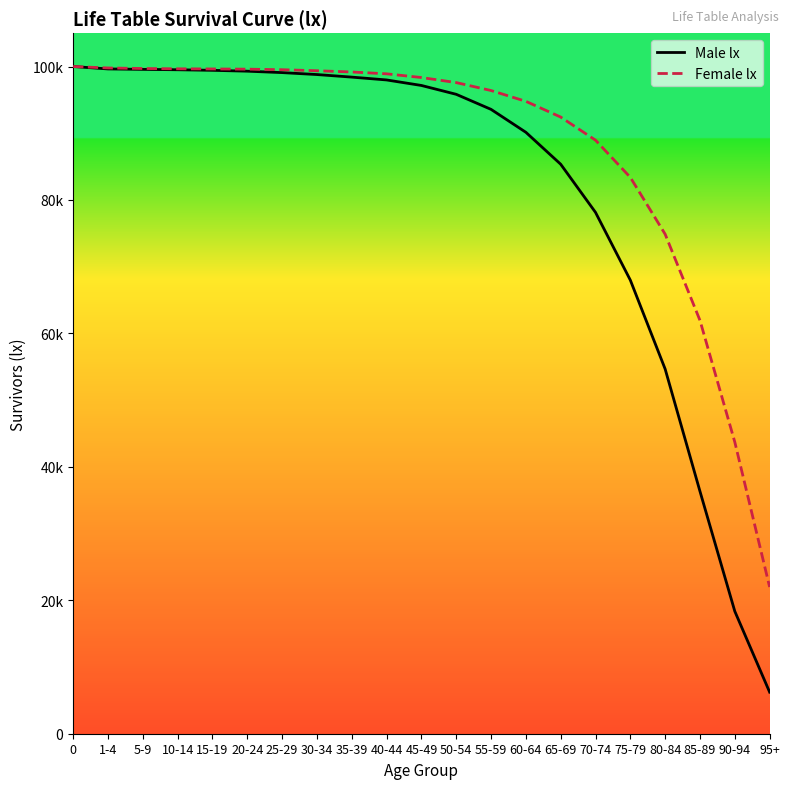

Reading left to right, transcribe all the data shown in this chart.

Male lx: 0=100000	1-4=99638	5-9=99574	10-14=99516	15-19=99430	20-24=99301	25-29=99088	30-34=98797	35-39=98412	40-44=97988	45-49=97162	50-54=95835	55-59=93579	60-64=90143	65-69=85357	70-74=78140	75-79=67982	80-84=54658	85-89=36327	90-94=18350	95+=6234
Female lx: 0=100000	1-4=99783	5-9=99701	10-14=99657	15-19=99635	20-24=99605	25-29=99522	30-34=99369	35-39=99182	40-44=98906	45-49=98351	50-54=97593	55-59=96402	60-64=94782	65-69=92425	70-74=88963	75-79=83388	80-84=74872	85-89=61946	90-94=43714	95+=21987